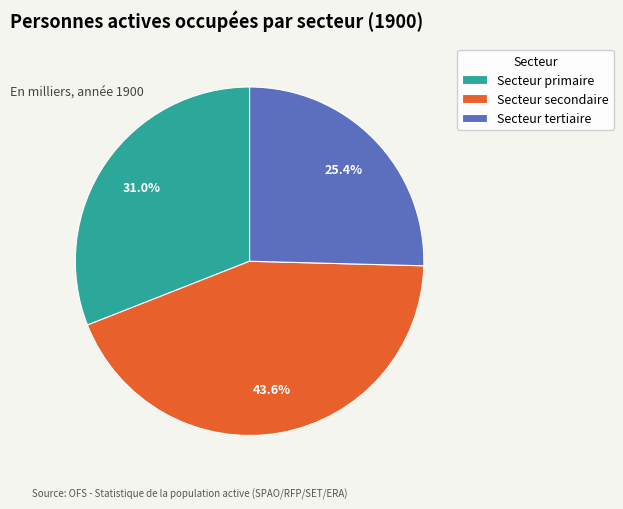

To the nearest percent, what portion does Secteur secondaire represent?

44%